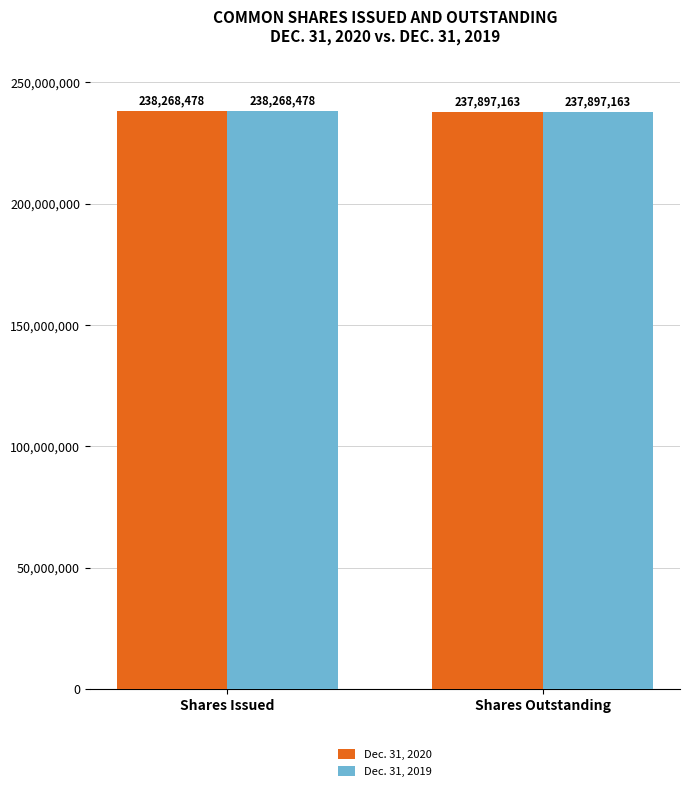

Count the number of data series in this chart.

2